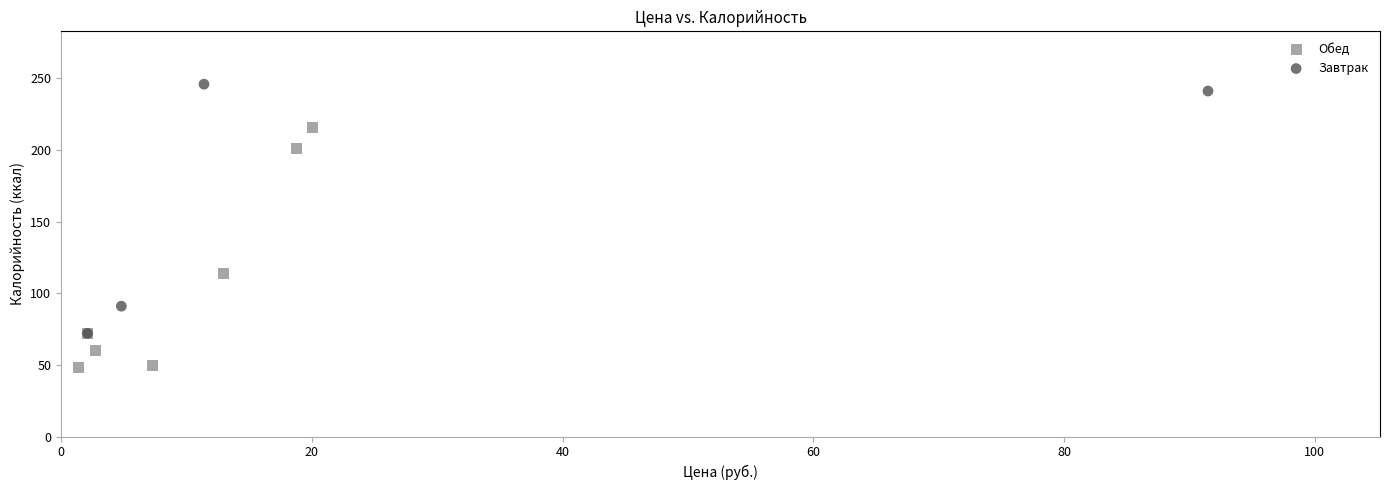

Which series contains the highest Y value?

Завтрак